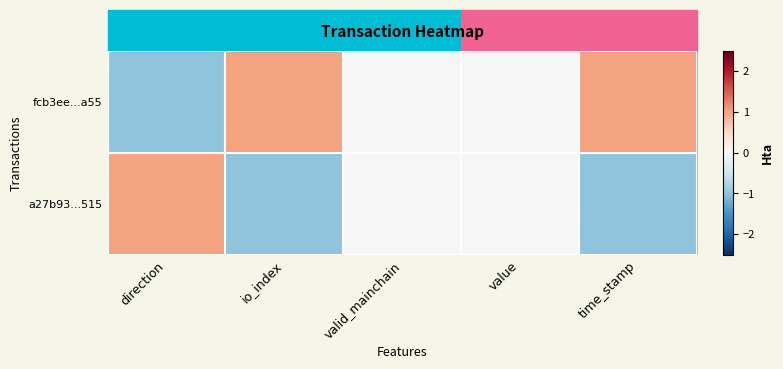

Count the number of categories in the chart.

5